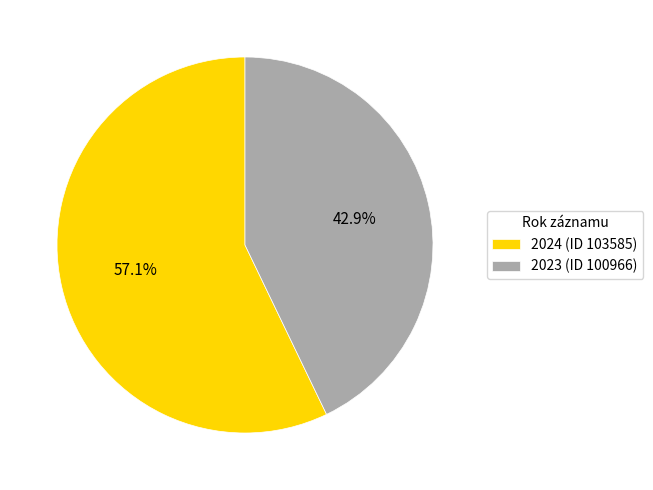

How many segments does this pie chart have?

2